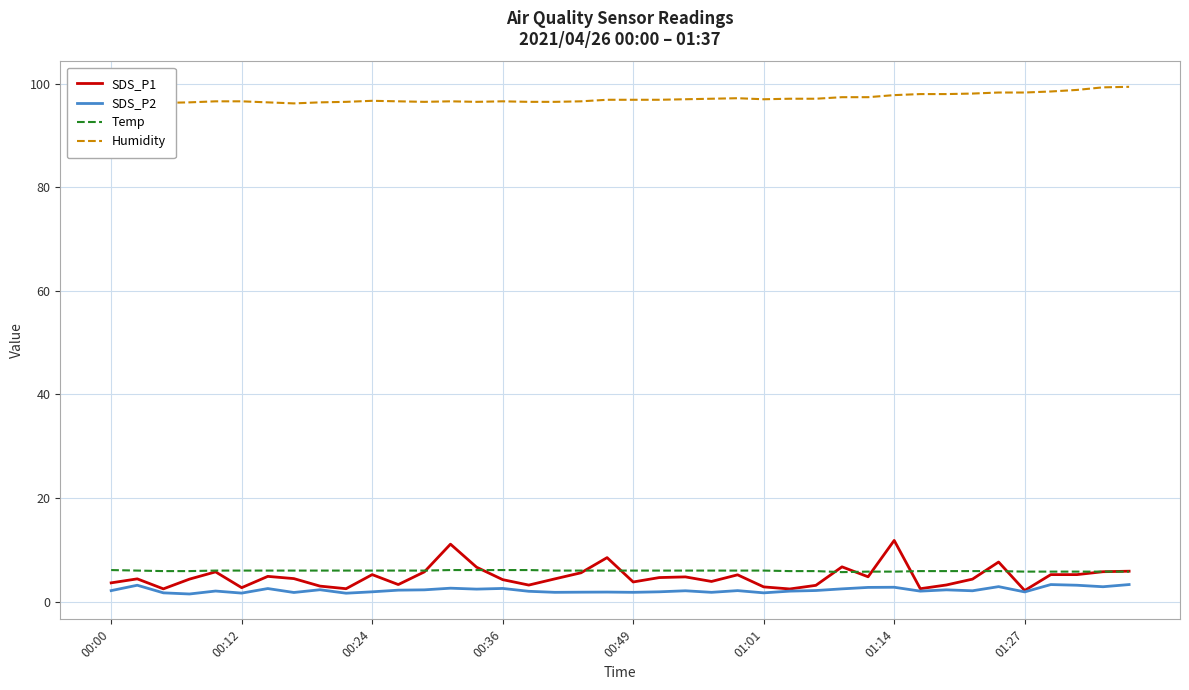

What is the average value of the Temp series?

6.0